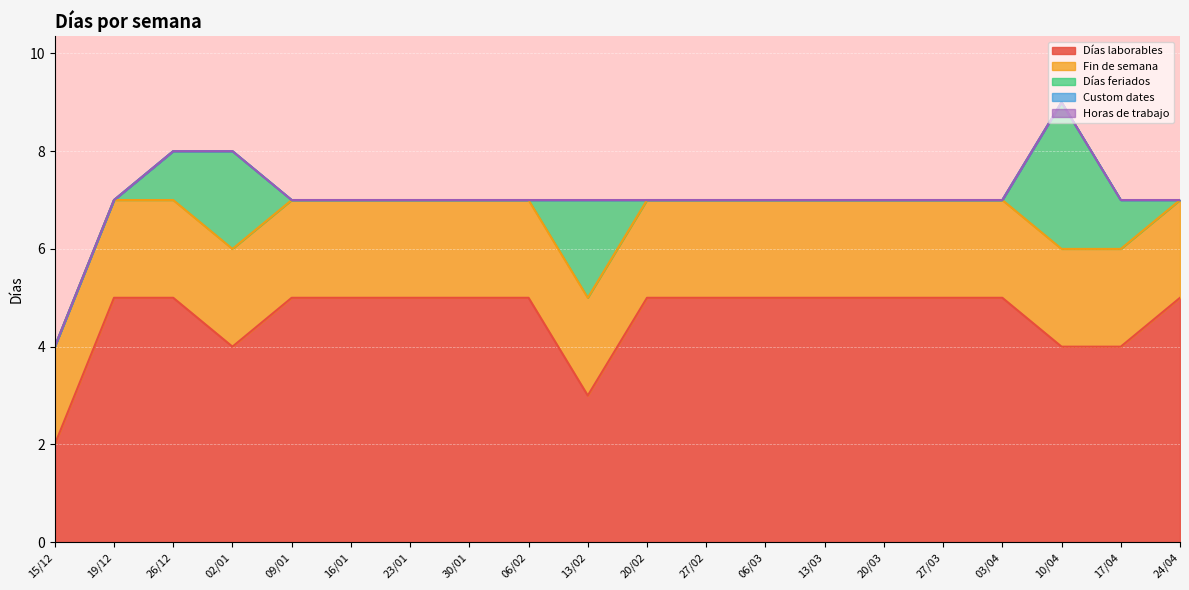

List the series in order of their peak value, lowest first.

Custom dates, Horas de trabajo, Fin de semana, Días feriados, Días laborables